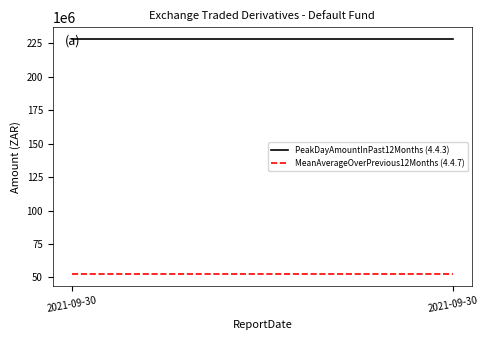

Which series has the largest range (max minus min)?

PeakDayAmountInPast12Months (4.4.3)